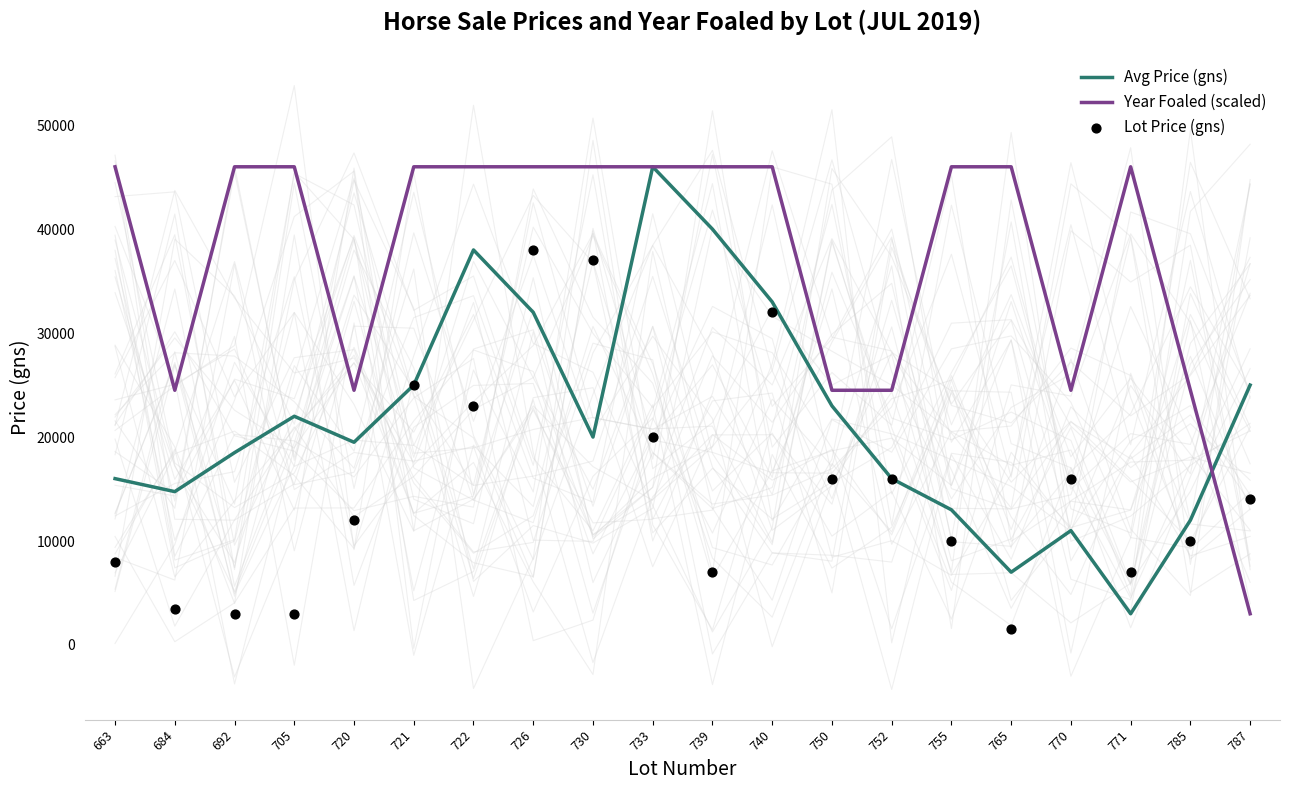

Is the value of Lot Price (gns) at 726 greater than the value of Avg Price (gns) at 787?

Yes